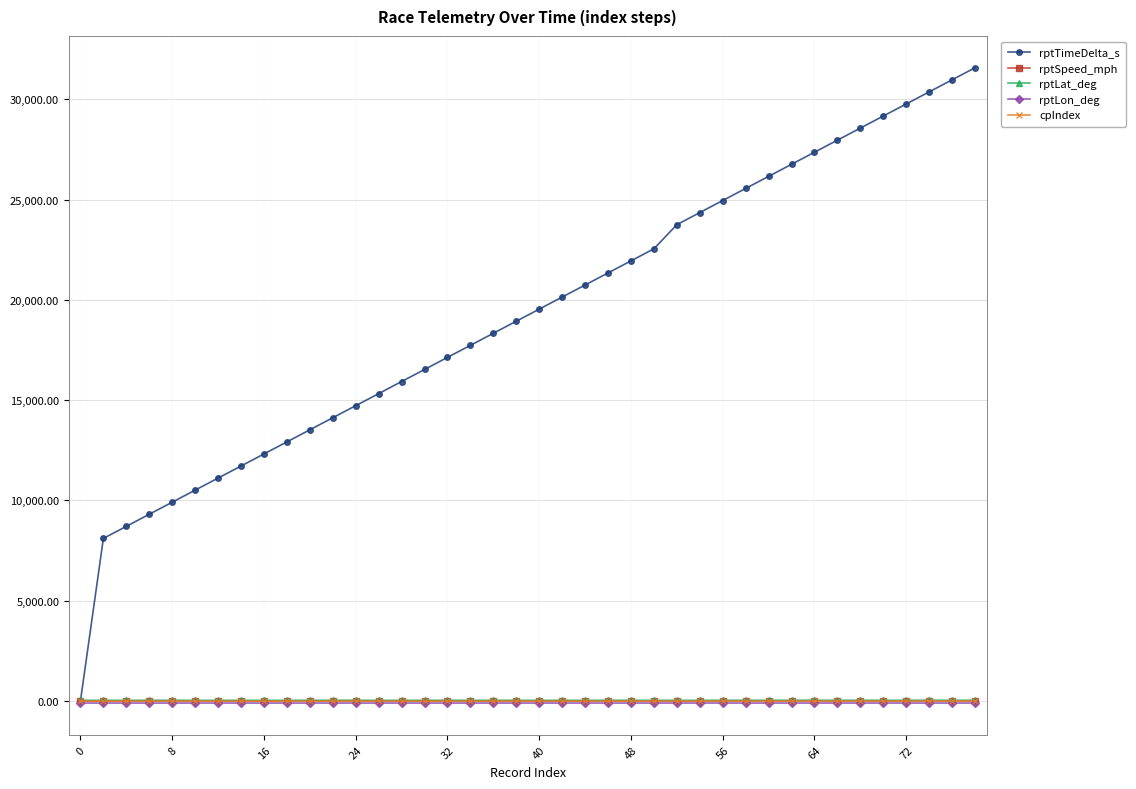

What is the sum of all rptLat_deg values?

1492.7